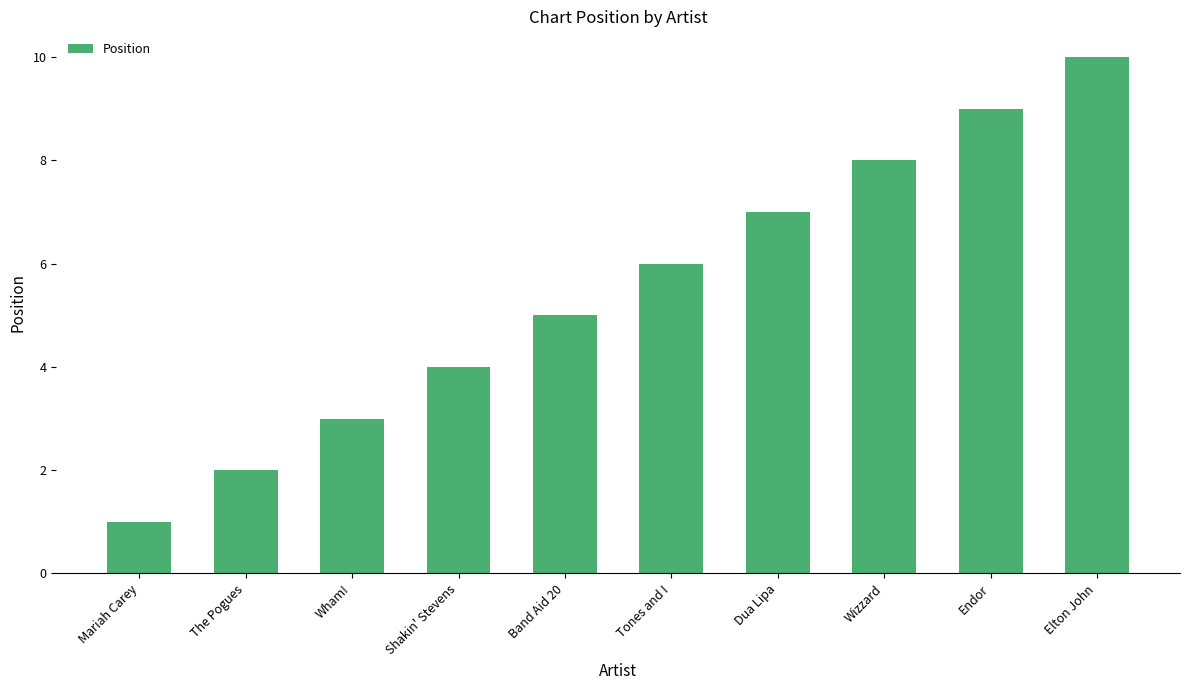

Does the chart contain stacked bars?

No